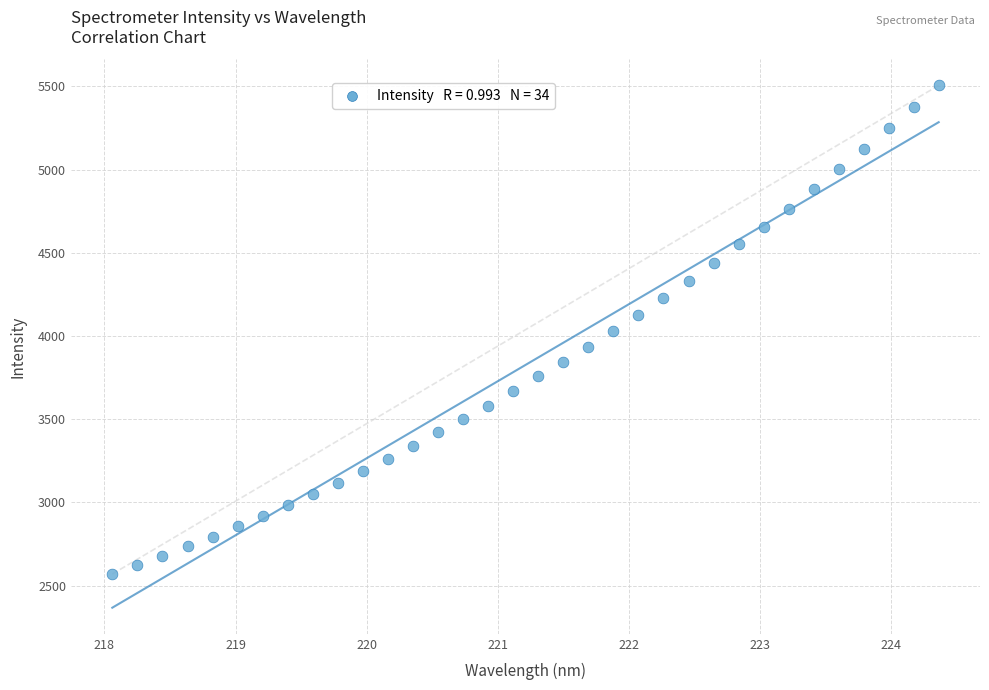

How many data points are displayed?

34